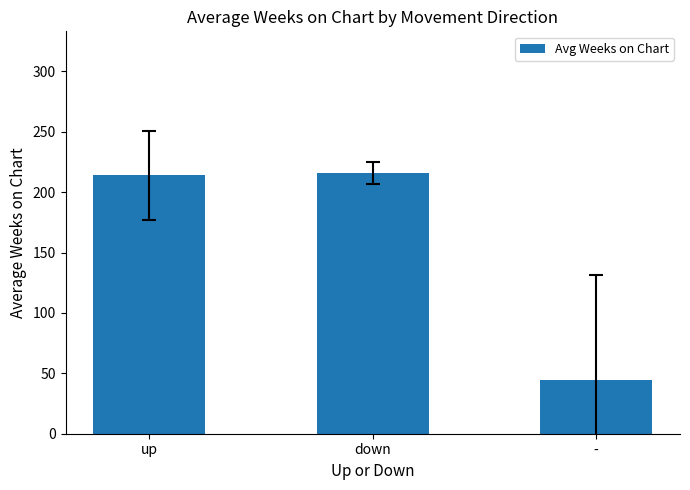

Approximately how many times larger is the value at up compared to -?

4.8